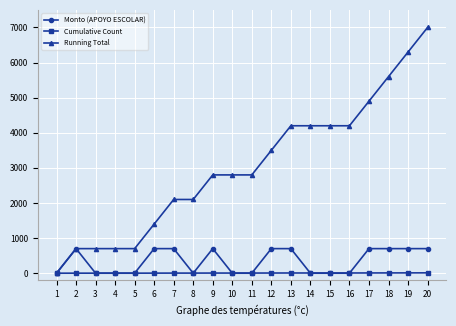

What is the maximum value shown in the chart?

6999.2